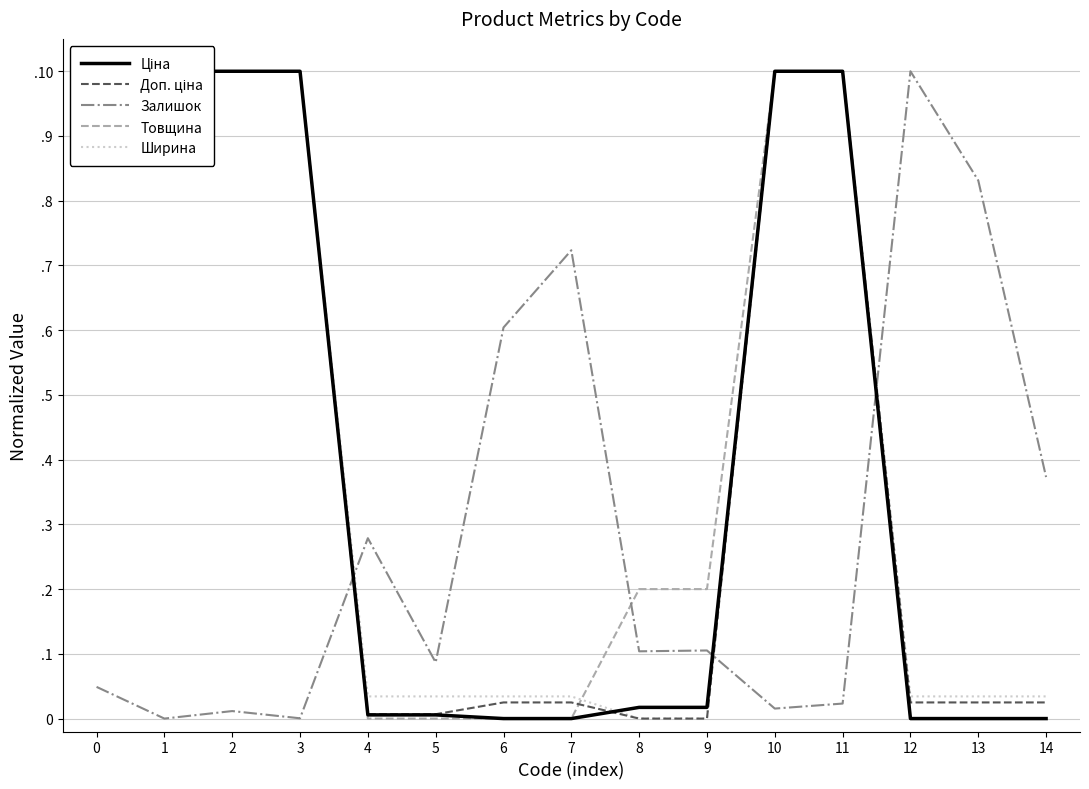

Count the number of data series in this chart.

5